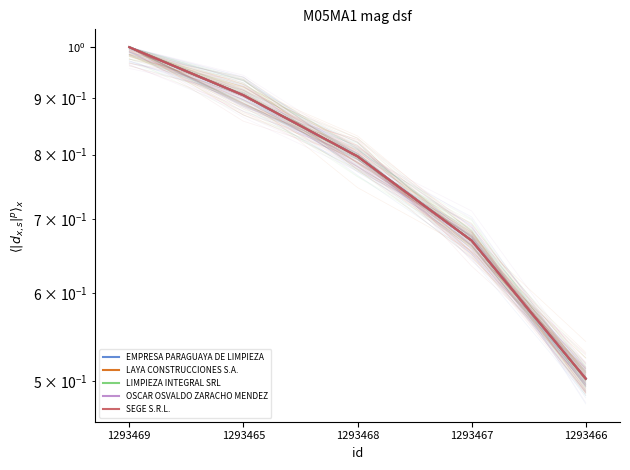

Reading right to left, list all the values displayed in this chart.

EMPRESA PARAGUAYA DE LIMPIEZA: 0.5	0.7	0.8	0.9	1.0
LAYA CONSTRUCCIONES S.A.: 0.5	0.7	0.8	0.9	1.0
LIMPIEZA INTEGRAL SRL: 0.5	0.7	0.8	0.9	1.0
OSCAR OSVALDO ZARACHO MENDEZ: 0.5	0.7	0.8	0.9	1.0
SEGE S.R.L.: 0.5	0.7	0.8	0.9	1.0